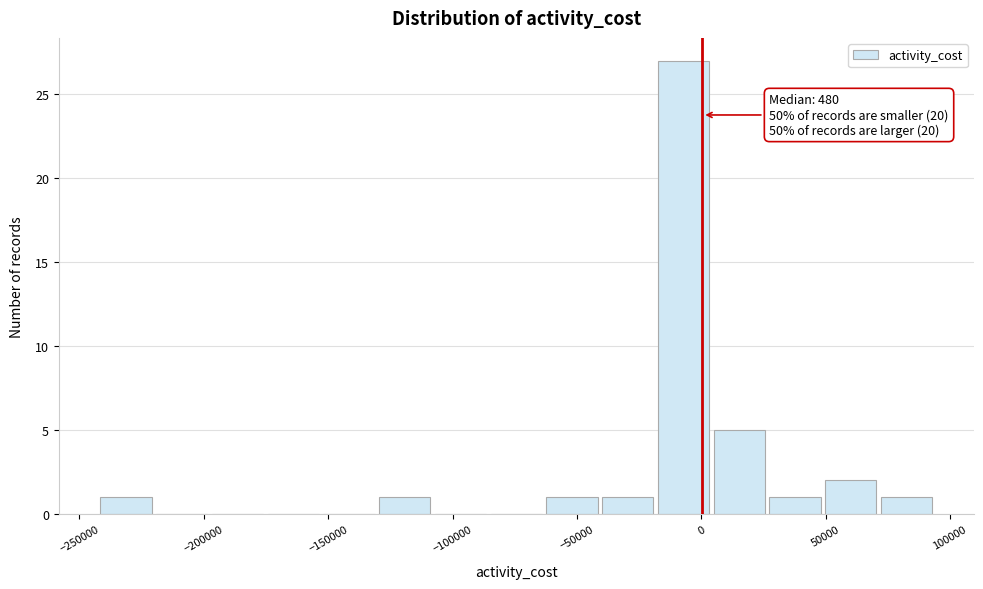

Which range on the x-axis has the tallest bar?

-20000 to 5000